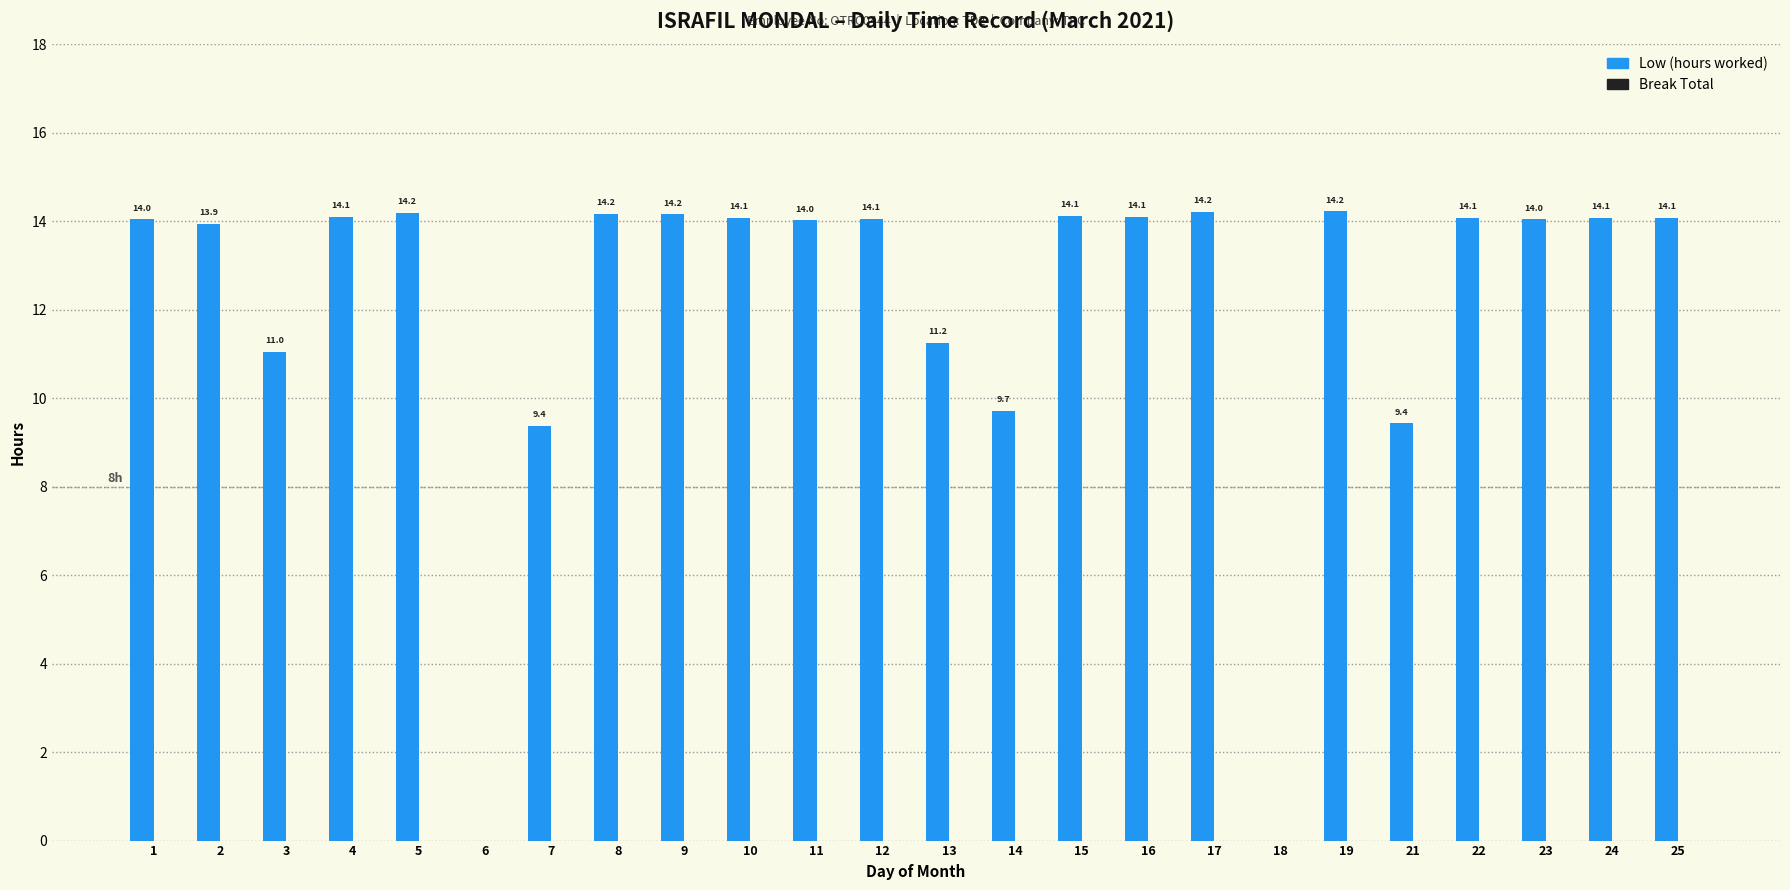

At which category does the chart reach its peak across all series?

19